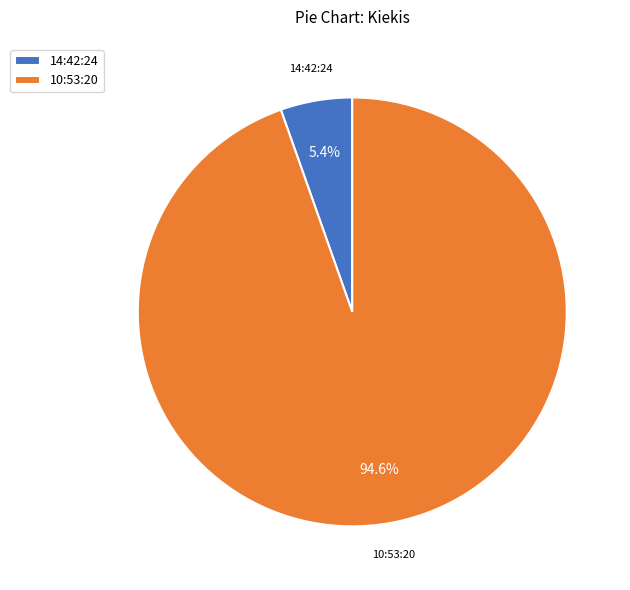

What percentage is NOT represented by 10:53:20?

5.4%